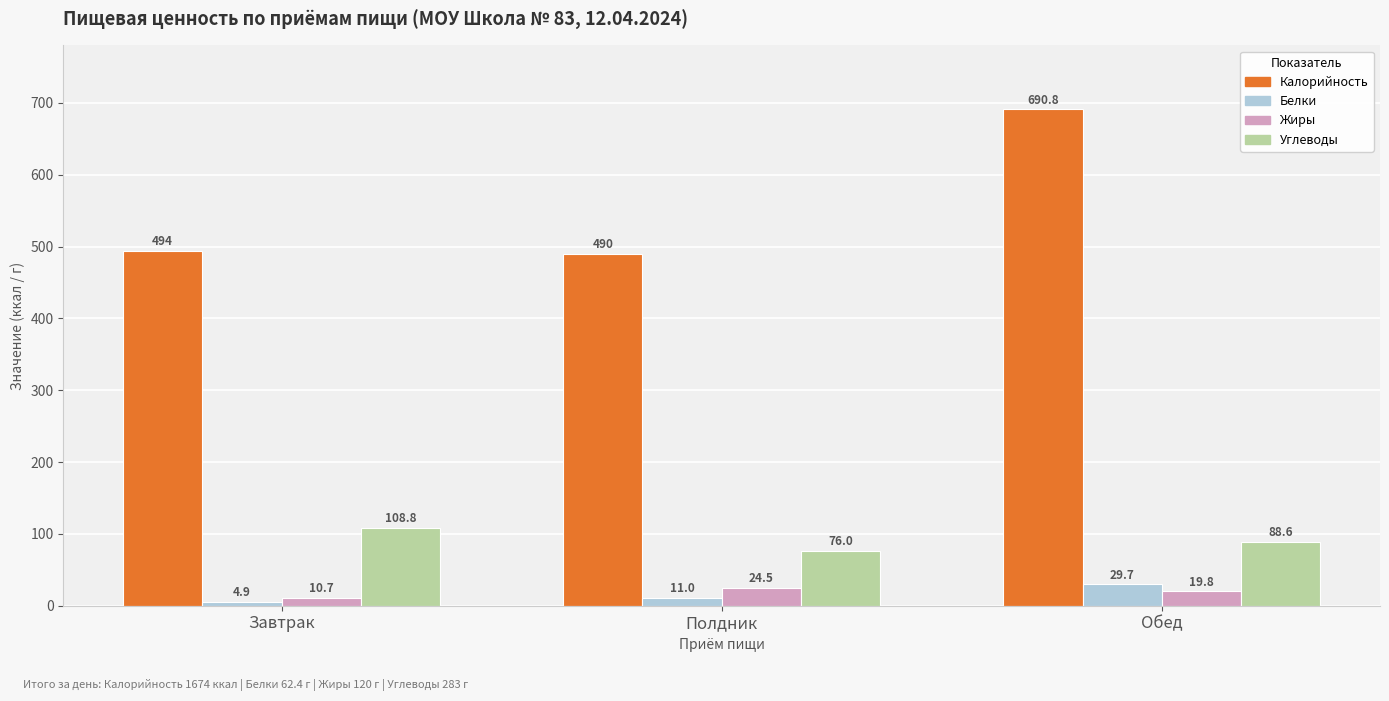

Reading left to right, list all the values displayed in this chart.

Калорийность: Завтрак=494.0	Полдник=490.0	Обед=690.8
Белки: Завтрак=4.9	Полдник=11.0	Обед=29.7
Жиры: Завтрак=10.7	Полдник=24.5	Обед=19.8
Углеводы: Завтрак=108.8	Полдник=76.0	Обед=88.6